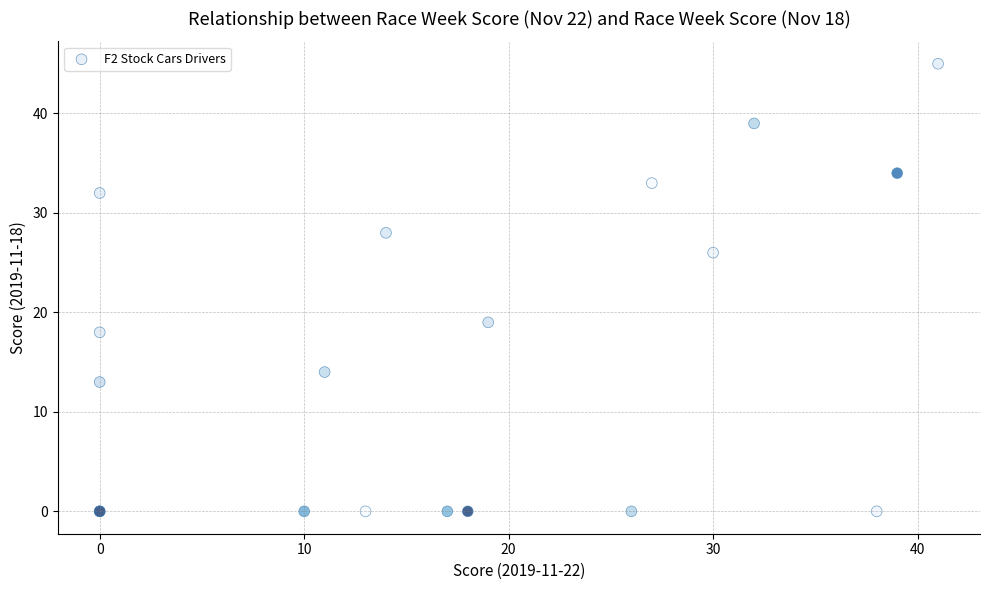

What Y value in the scatter plot is closest to 22?

19